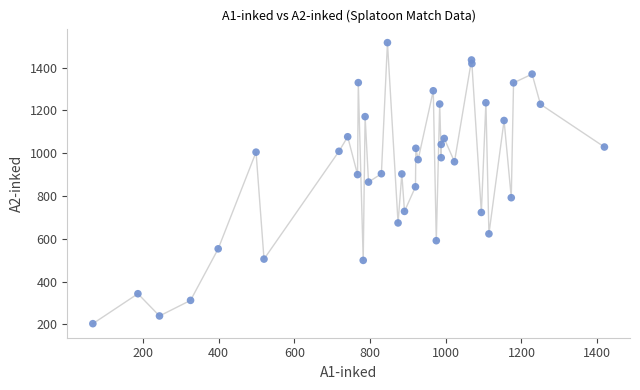

What is the range of Y values (max minus min)?

1314